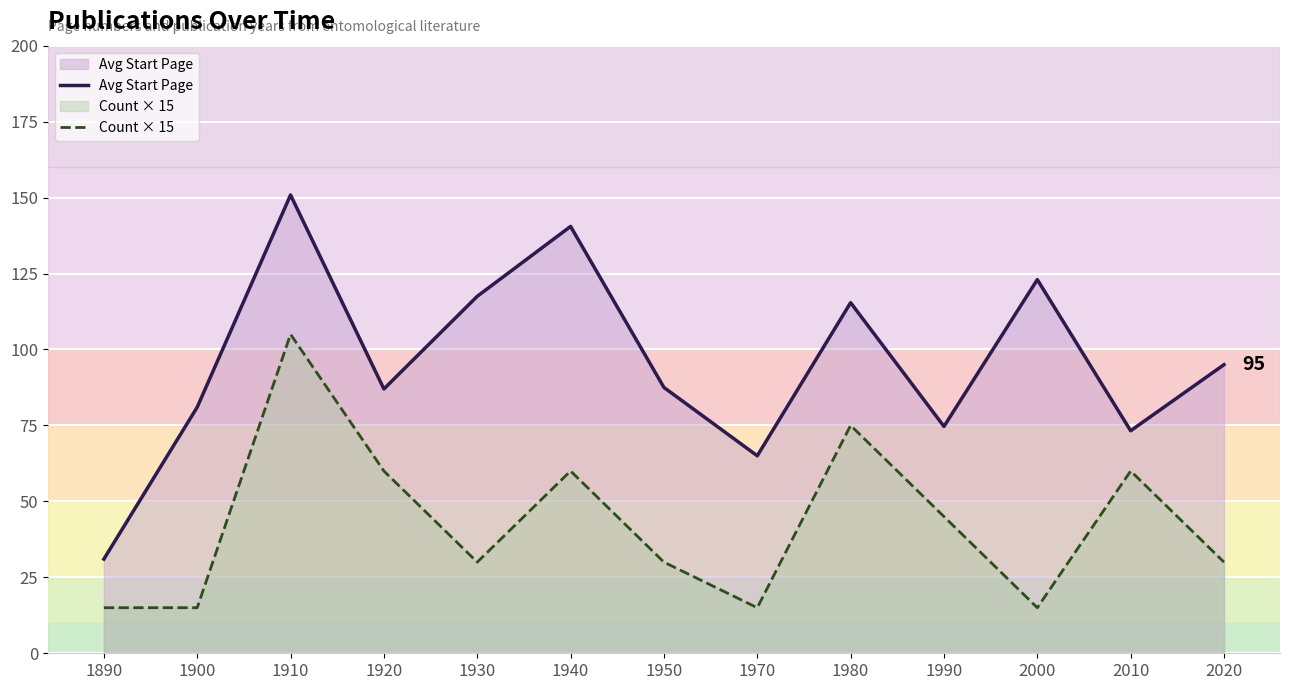

How many series are shown in this chart?

2